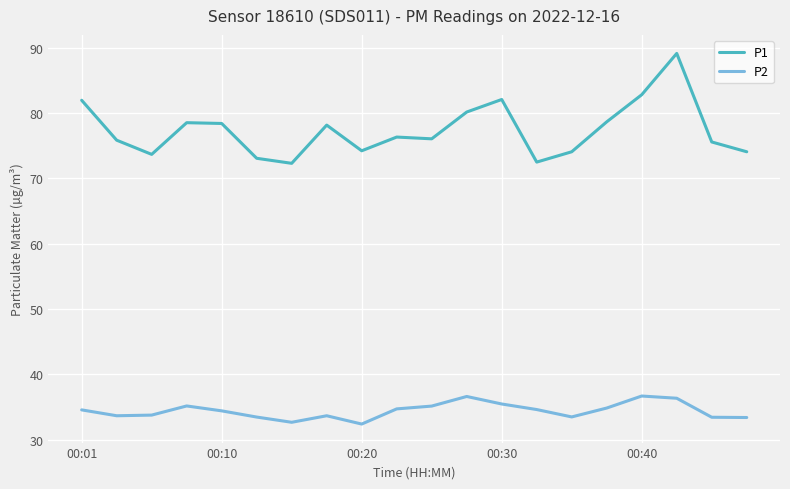

True or false: P1 and P2 intersect in this chart.

False